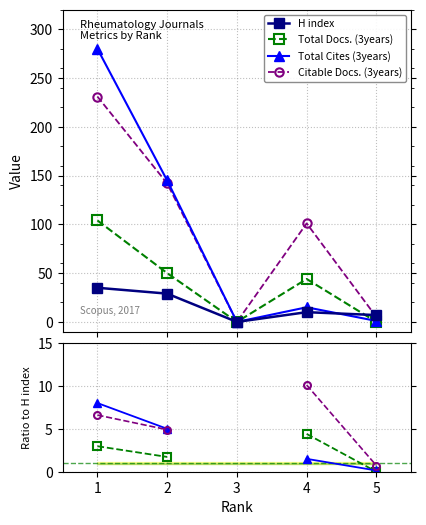

What value does the Total Cites (3years) series have at 4, to the nearest 5?

15